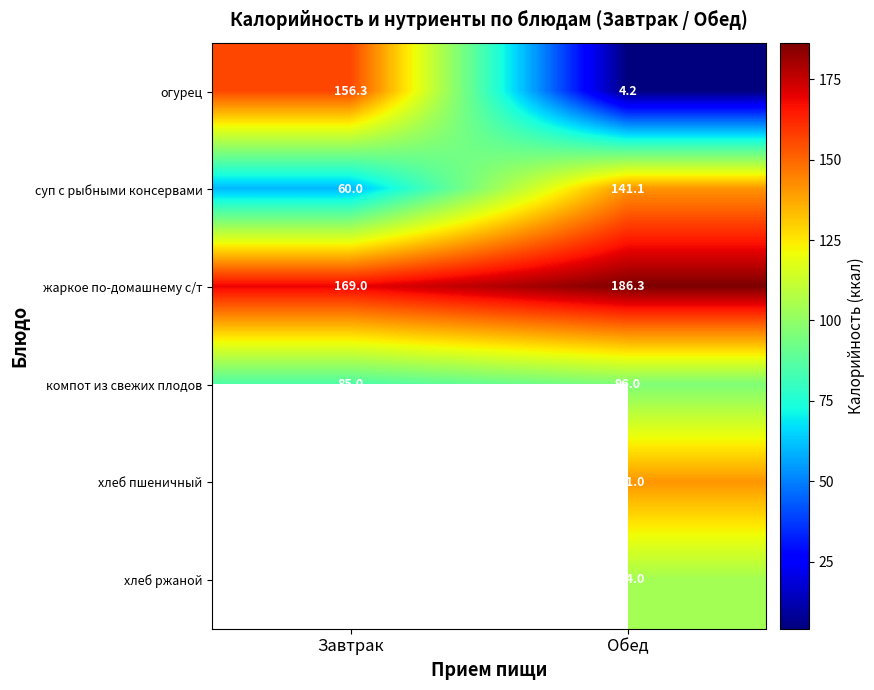

What is the average value of the компот из свежих плодов series?

90.5